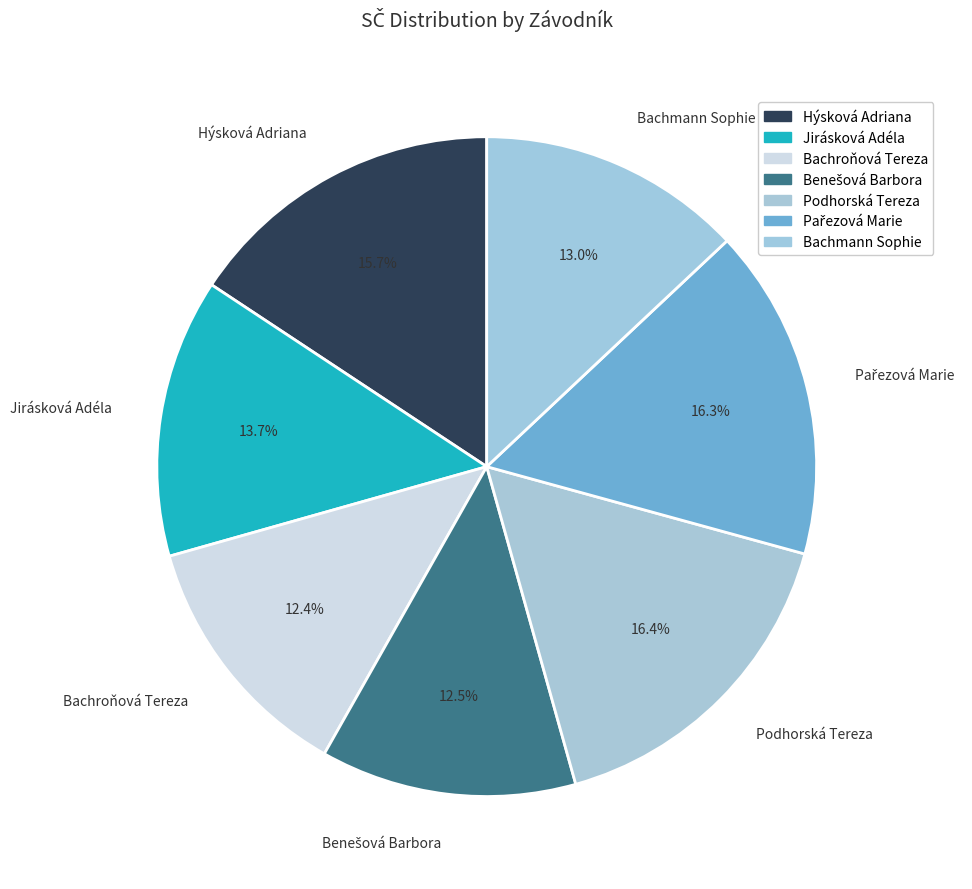

Approximately how many times larger is the value at Jirásková Adéla compared to Bachmann Sophie?

1.1